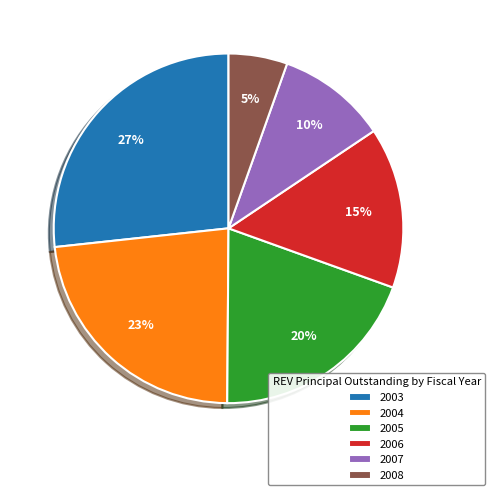

Which slice is the largest?

2003